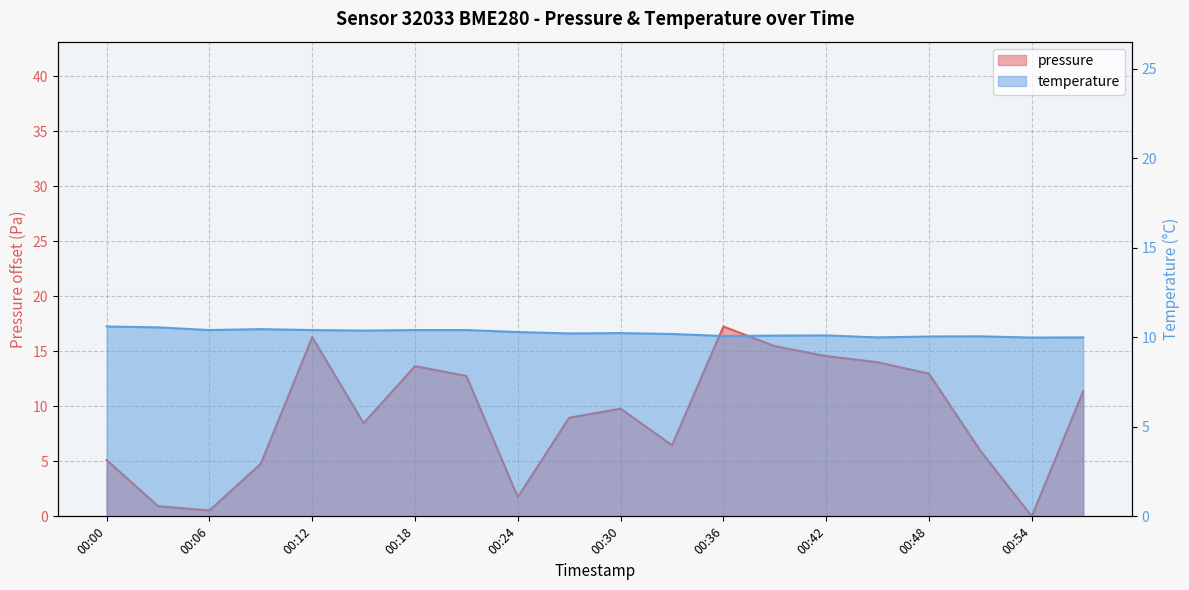

How many data points in temperature are above 10?

17